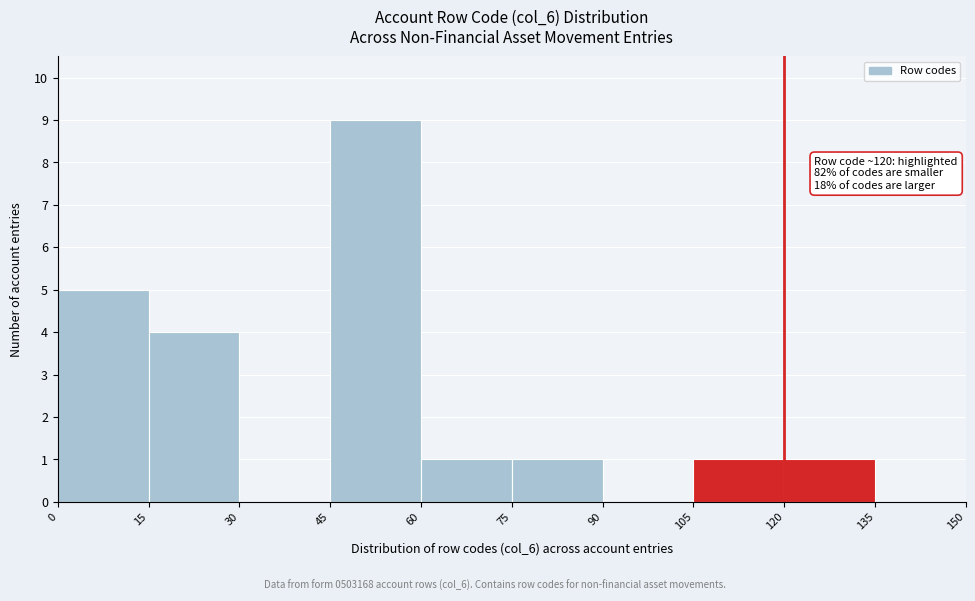

Over which range of the x-axis is the bar tallest?

45 to 60